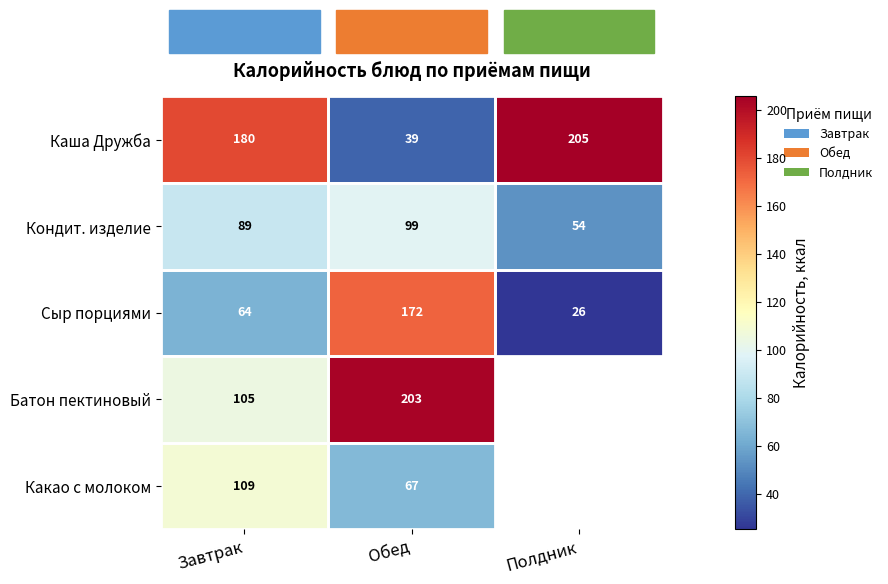

At Завтрак, list the series in order from largest to smallest.

Каша Дружба, Какао с молоком, Батон пектиновый, Кондит. изделие, Сыр порциями